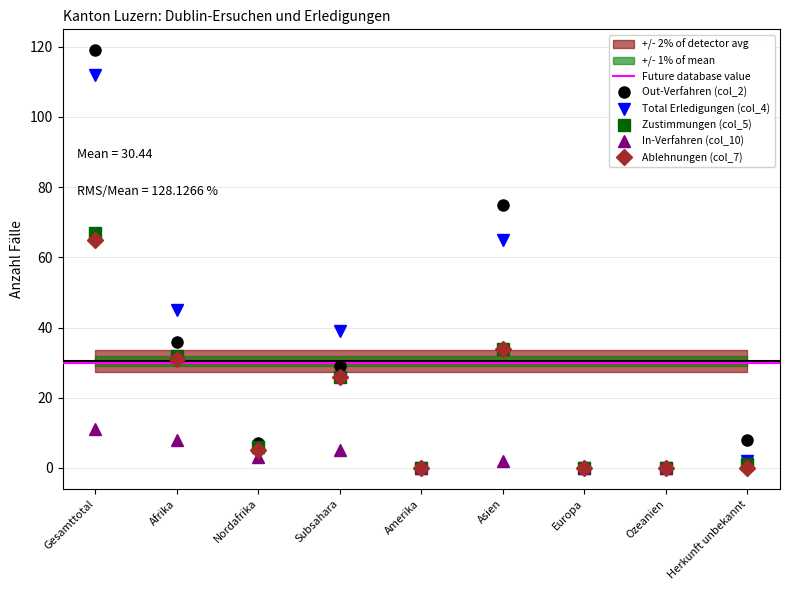

At which label is In-Verfahren (col_10) closest to 5?

Subsahara